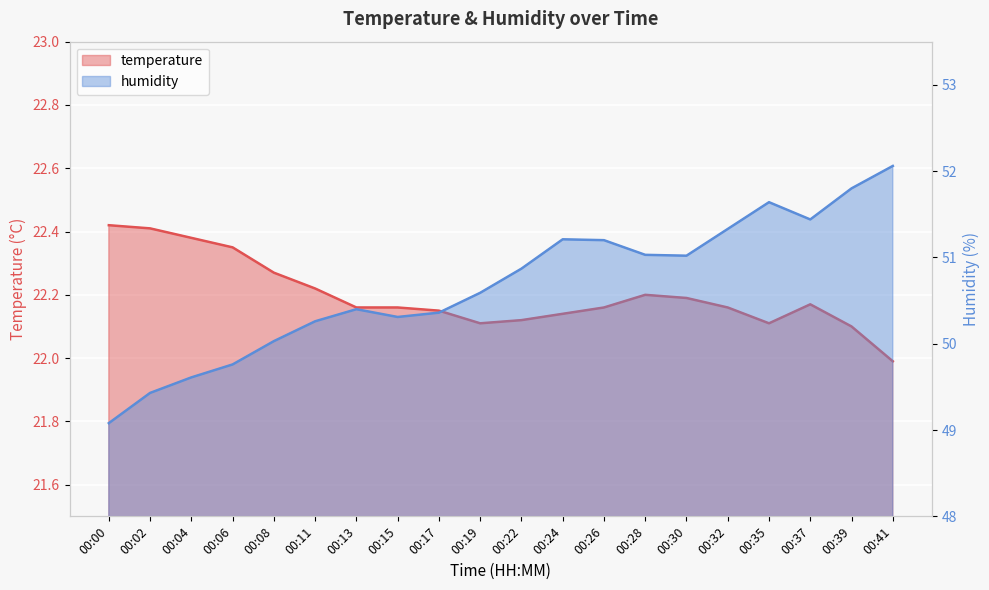

Which category has the lowest value in the temperature series?

00:41